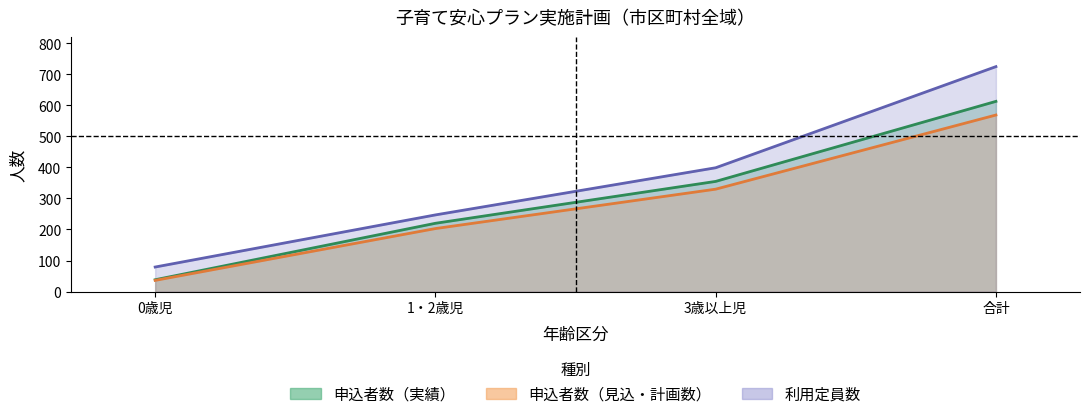

Where does the 利用定員数 series first go above 399?

合計